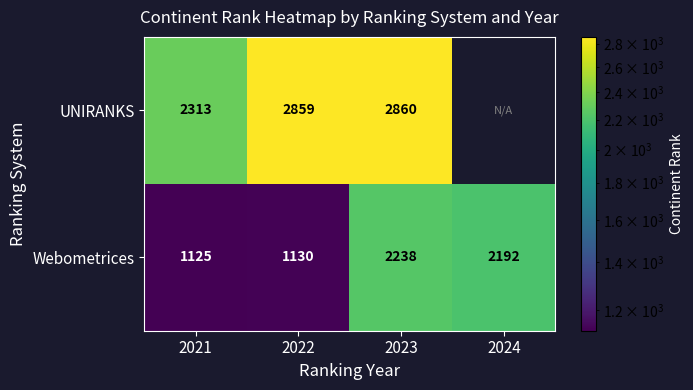

The Webometrices series shows 1201.2 at 2023. True or false?

False